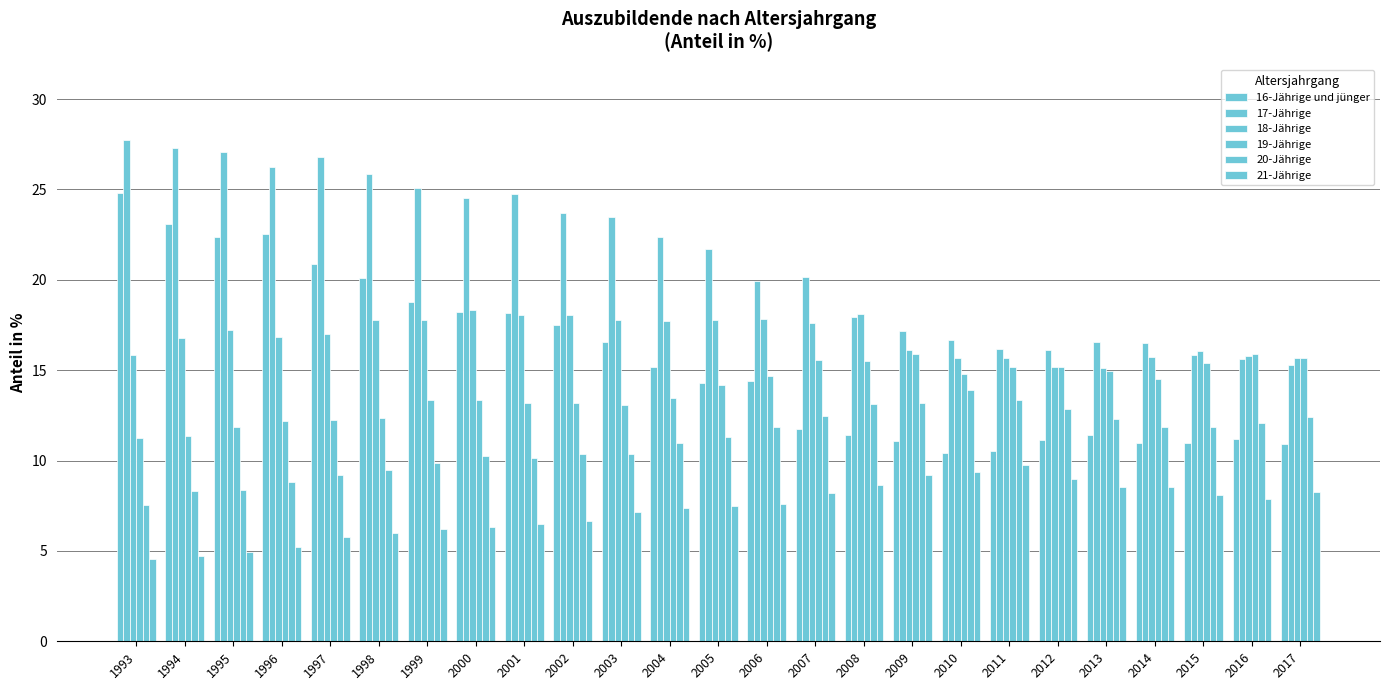

How many data points does each series have?

25